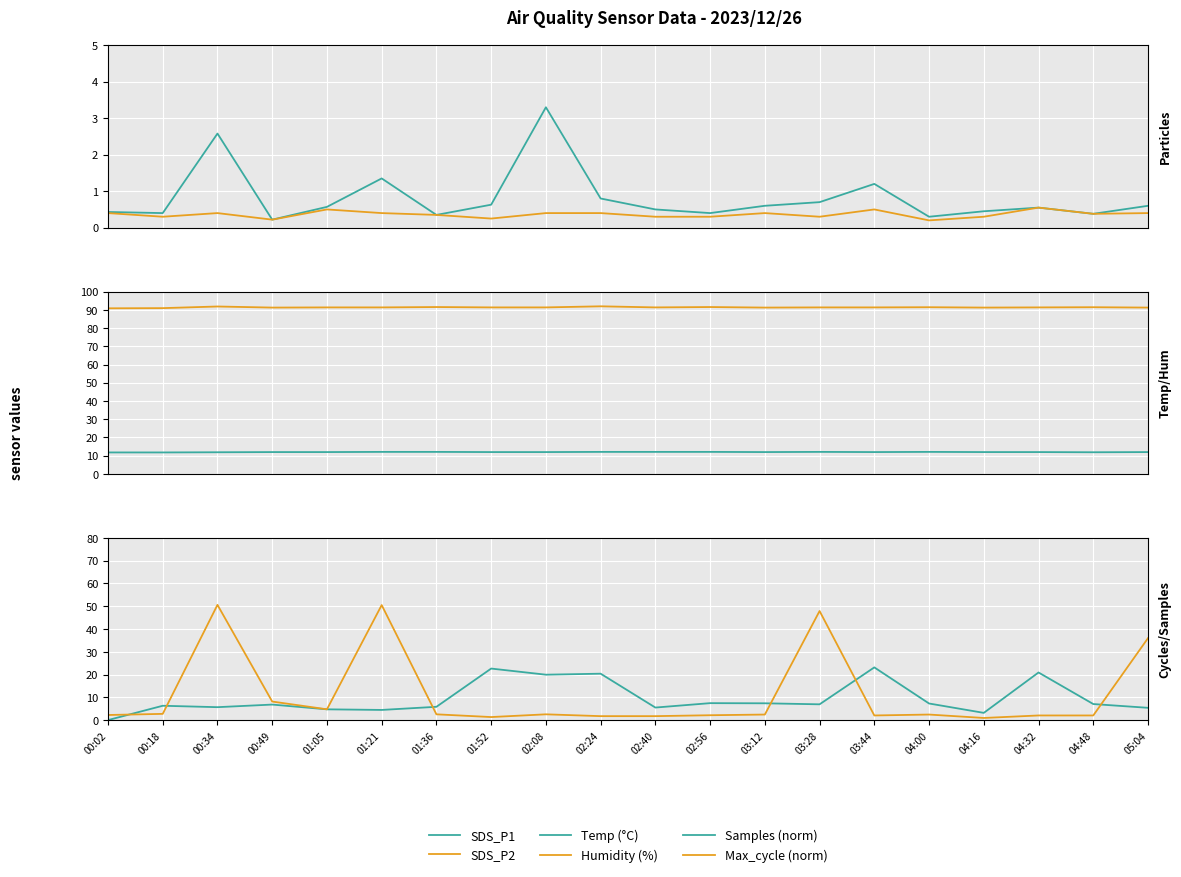

How many data points in Humidity (%) are less than 91?

2